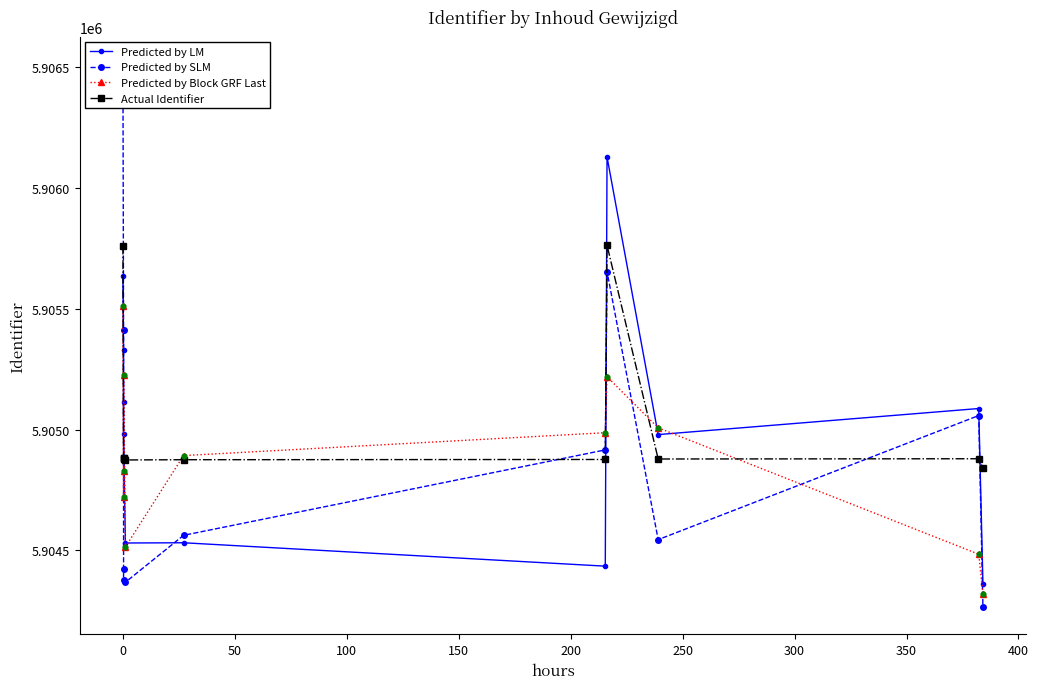

Which series has the largest total across all categories?

Actual Identifier